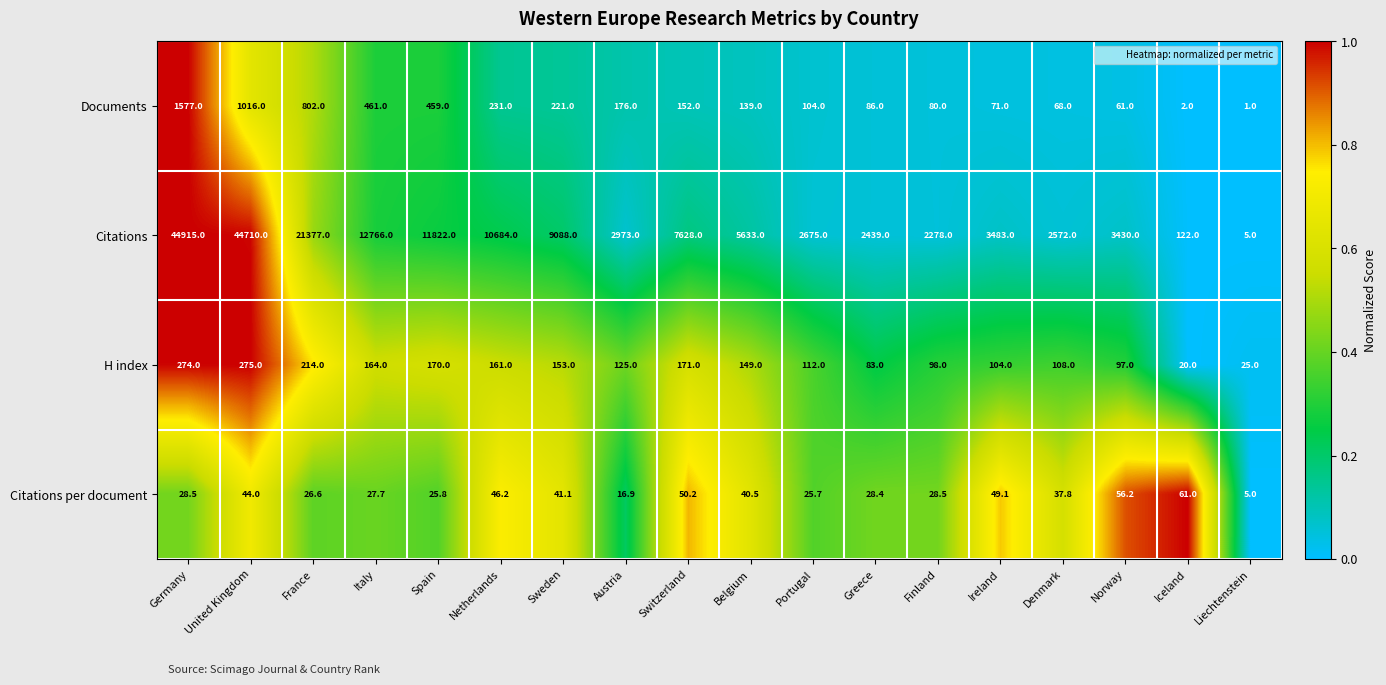

True or false: Citations has a value of 4814.5 at Netherlands.

False